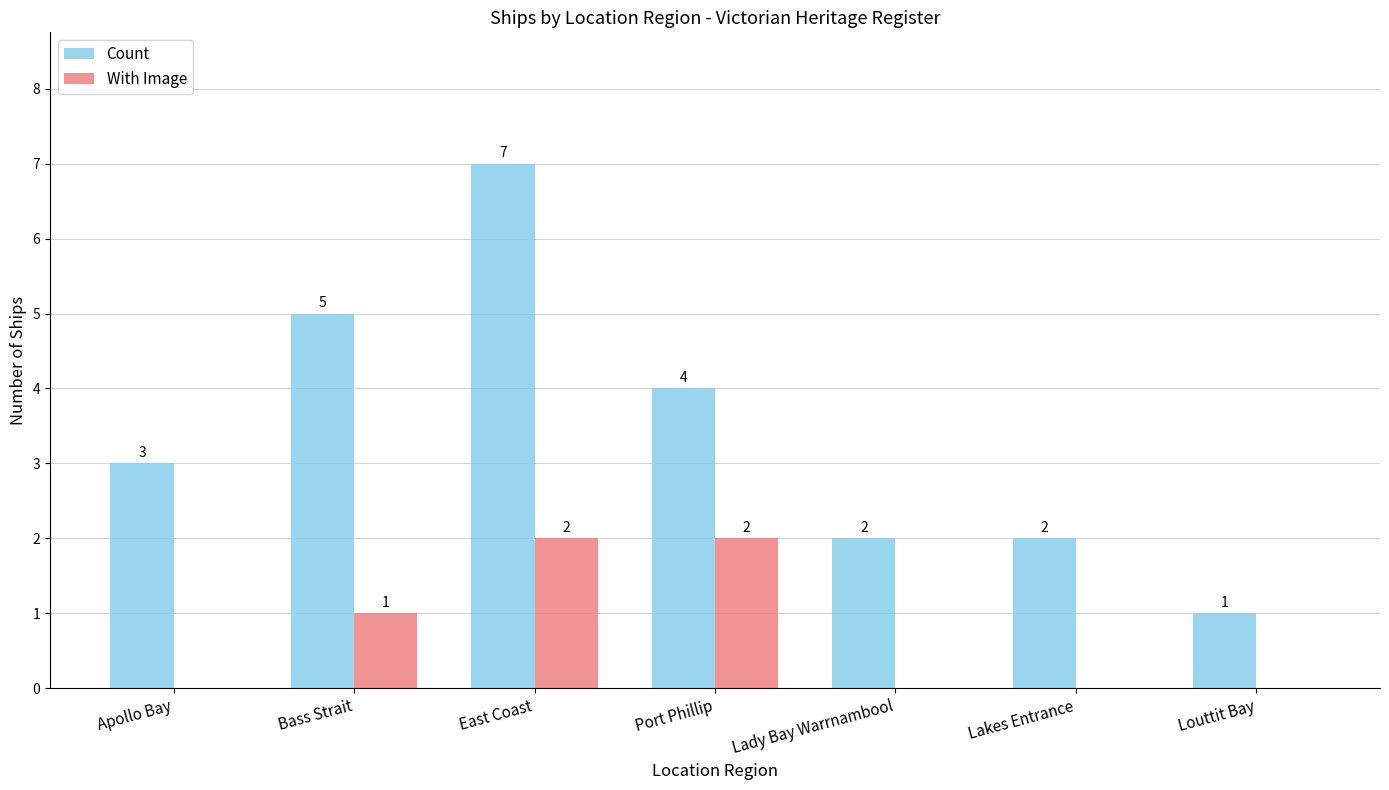

How many data points in With Image are above 0?

3